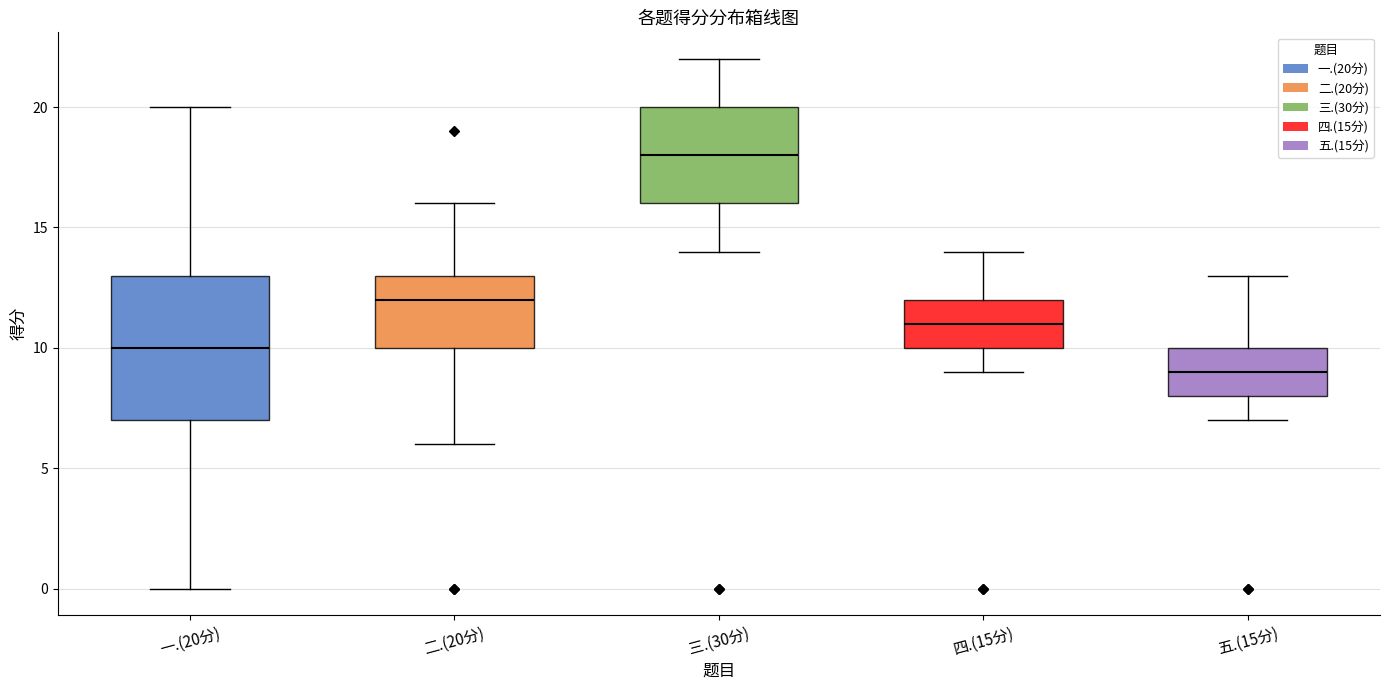

Reading left to right, read every box against the y-axis: the position of its median line, the range the box covers, and the ends of its whiskers. The values are not printed on the chart, so give them approximately, as read against the axis.

一.(20分): median 10, box 7 to 13, whiskers 0 to 20
二.(20分): median 12, box 10 to 13, whiskers 6 to 16
三.(30分): median 18, box 16 to 20, whiskers 14 to 22
四.(15分): median 11, box 10 to 12, whiskers 9 to 14
五.(15分): median 9, box 8 to 10, whiskers 7 to 13